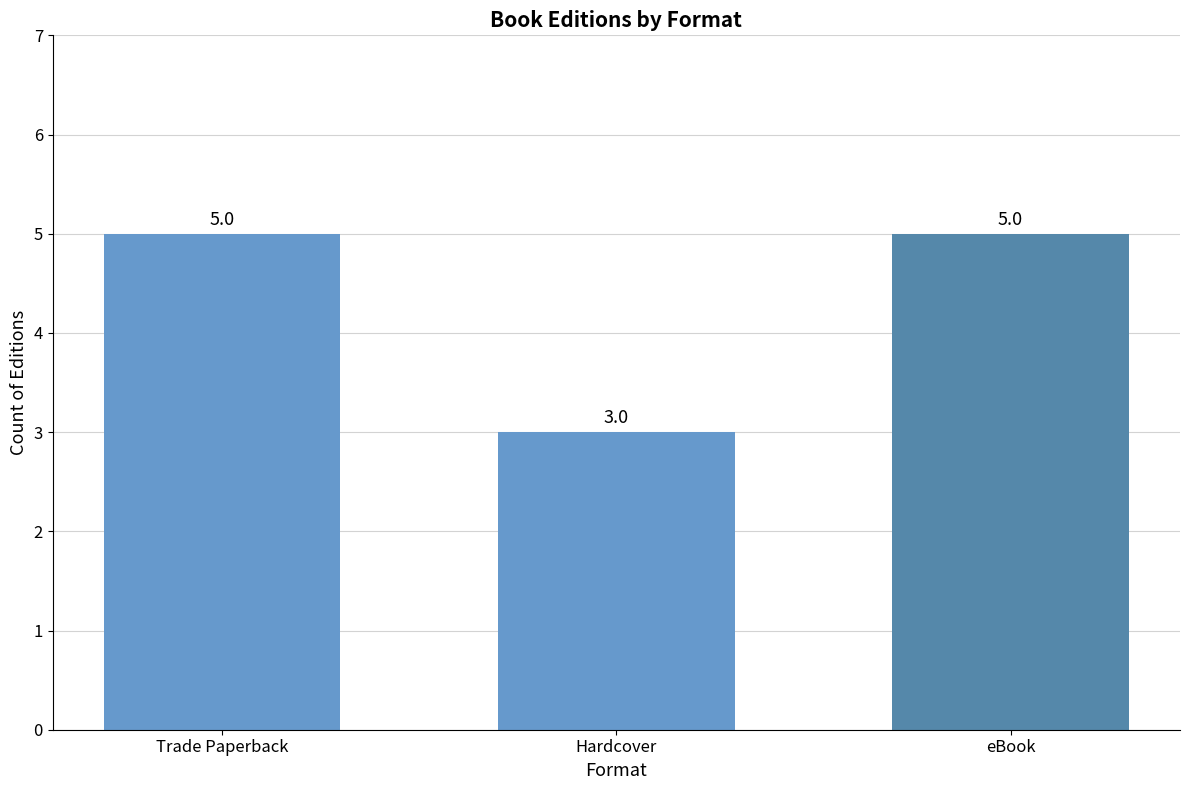

What position from the left is Hardcover?

2